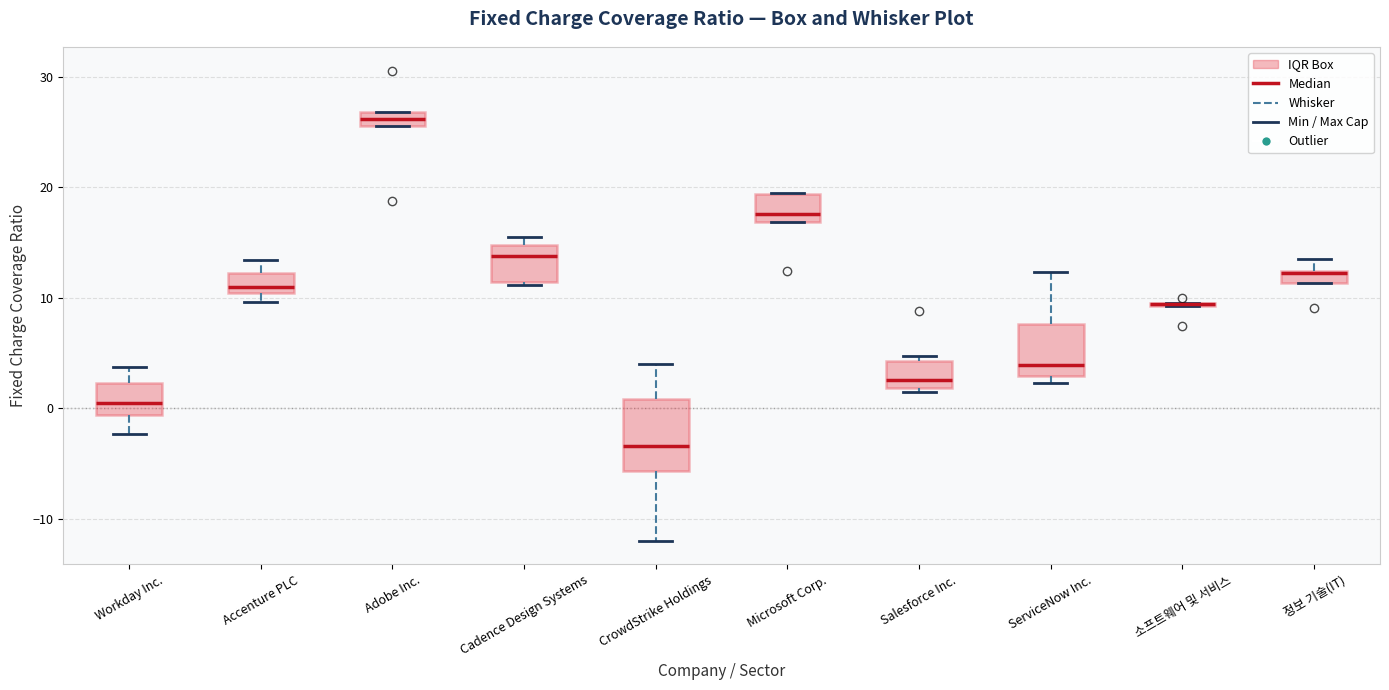

Where does the median line of the box for ServiceNow Inc. sit on the y-axis? The values are not printed on the chart, so give them approximately, as read against the axis.

4